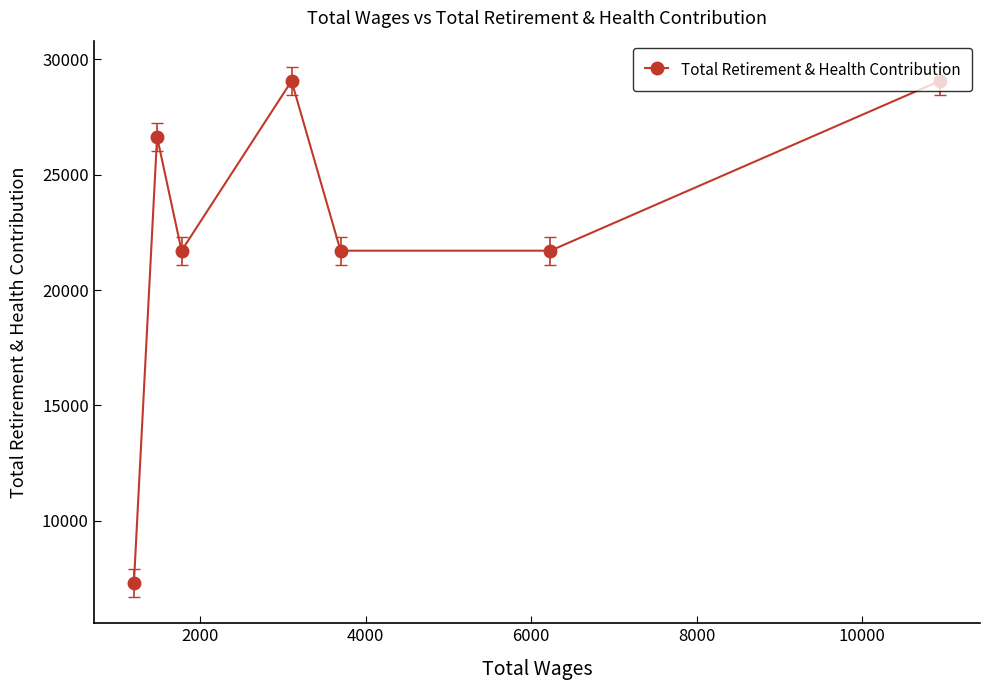

What is the difference between the second highest and second lowest values?

7358